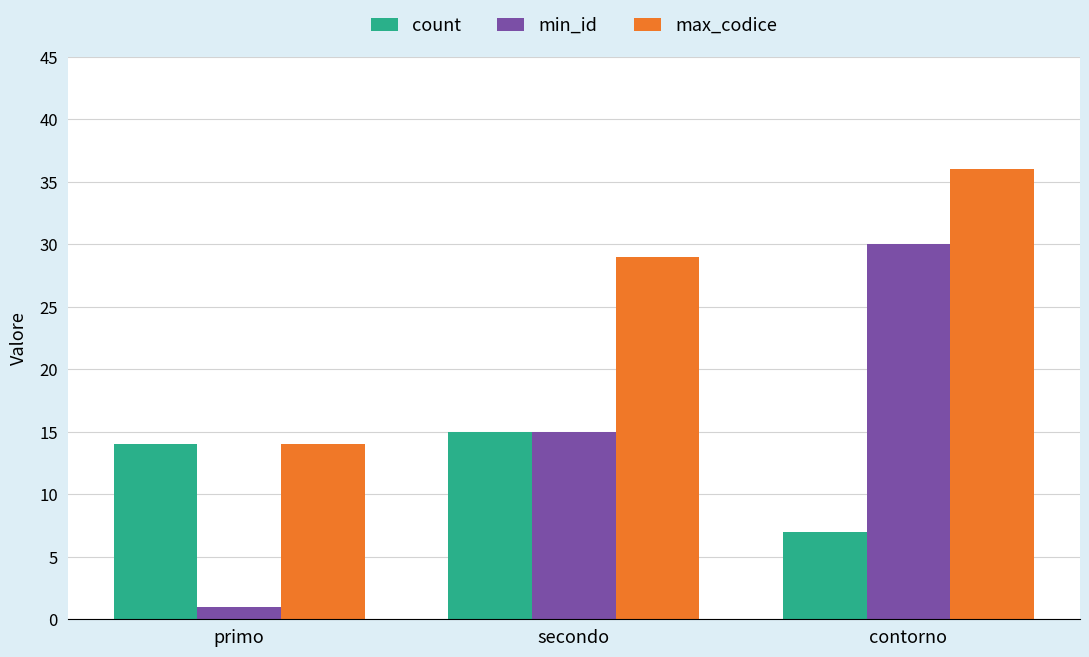

Where is min_id nearest to the value 15?

secondo